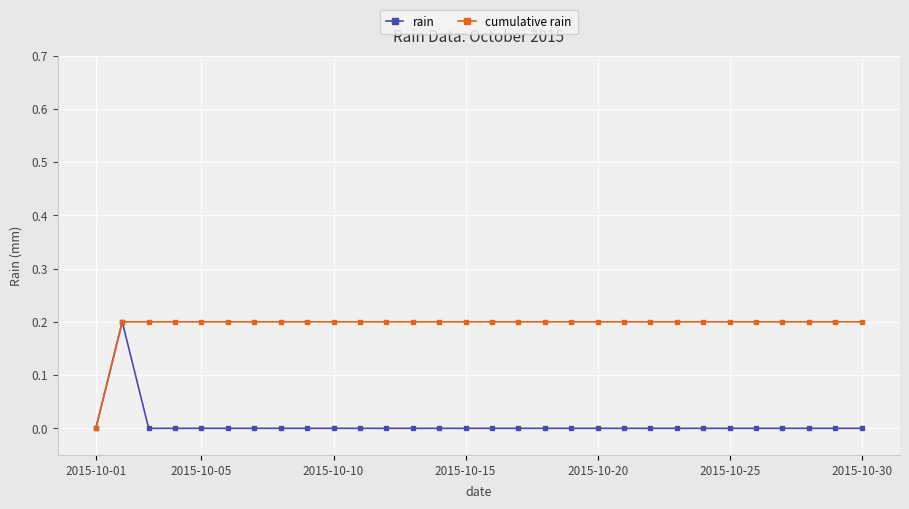

What is the value of the cumulative rain point at the 9th from the left?

0.2